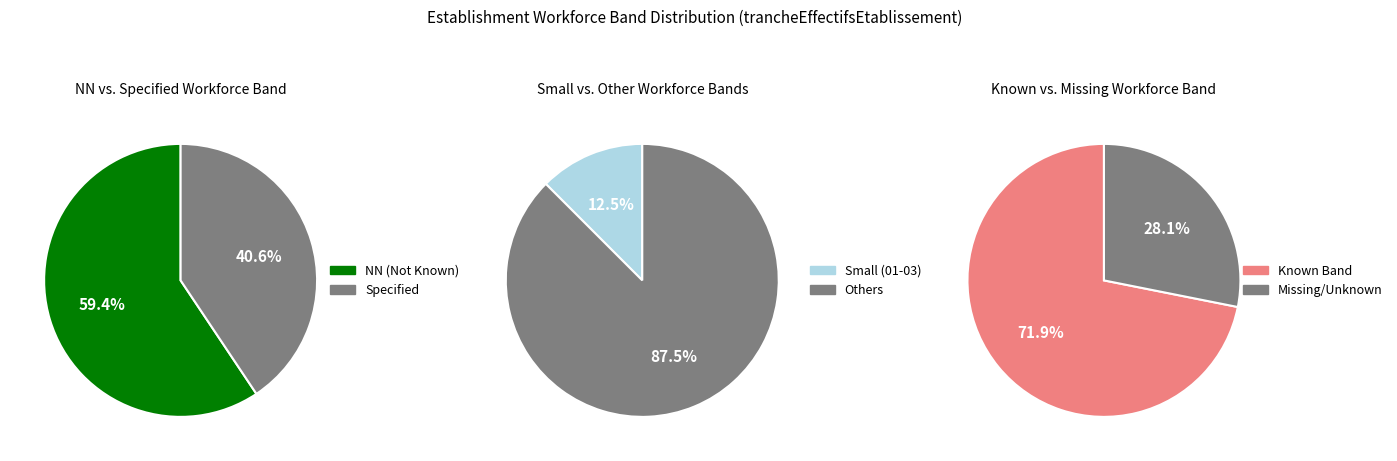

Which category accounts for the majority?

NN